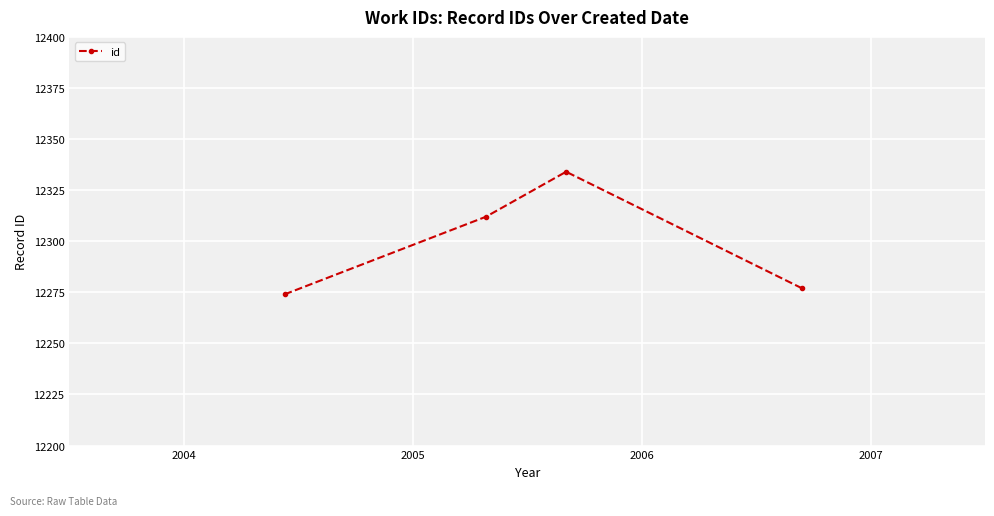

What is the difference between the second highest and second lowest values?

35